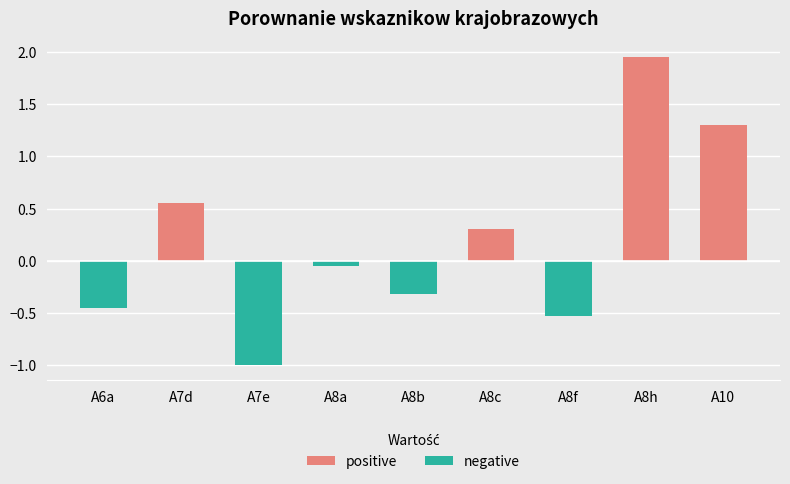

What are all the series names shown in the legend?

positive, negative